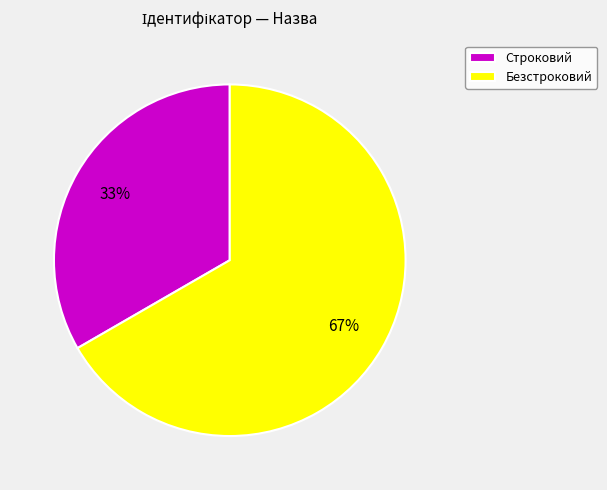

Rank the categories by value from highest to lowest.

Безстроковий, Строковий